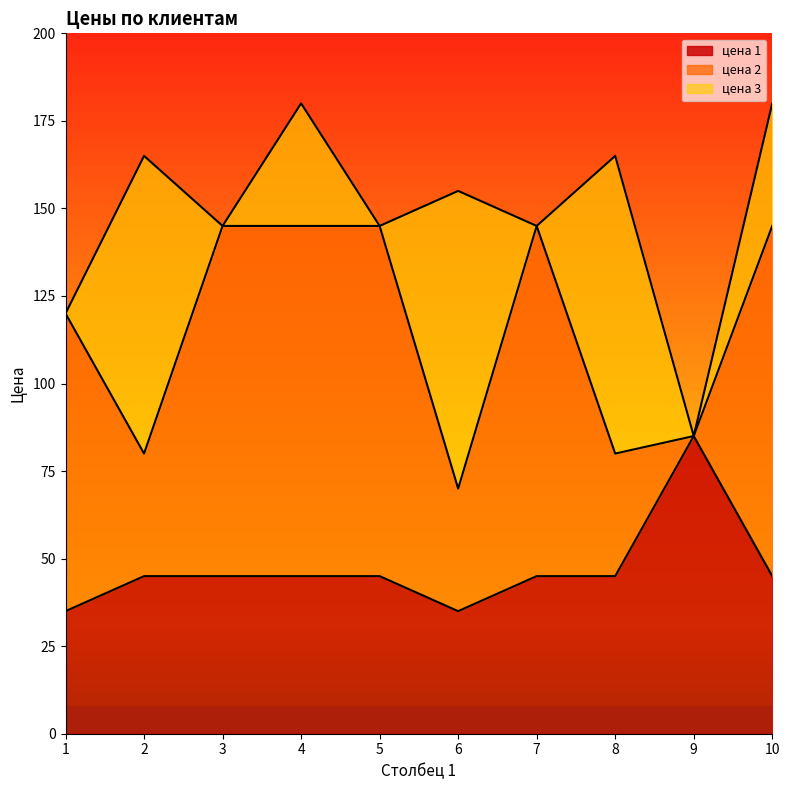

Where is the first local maximum for цена 3?

2